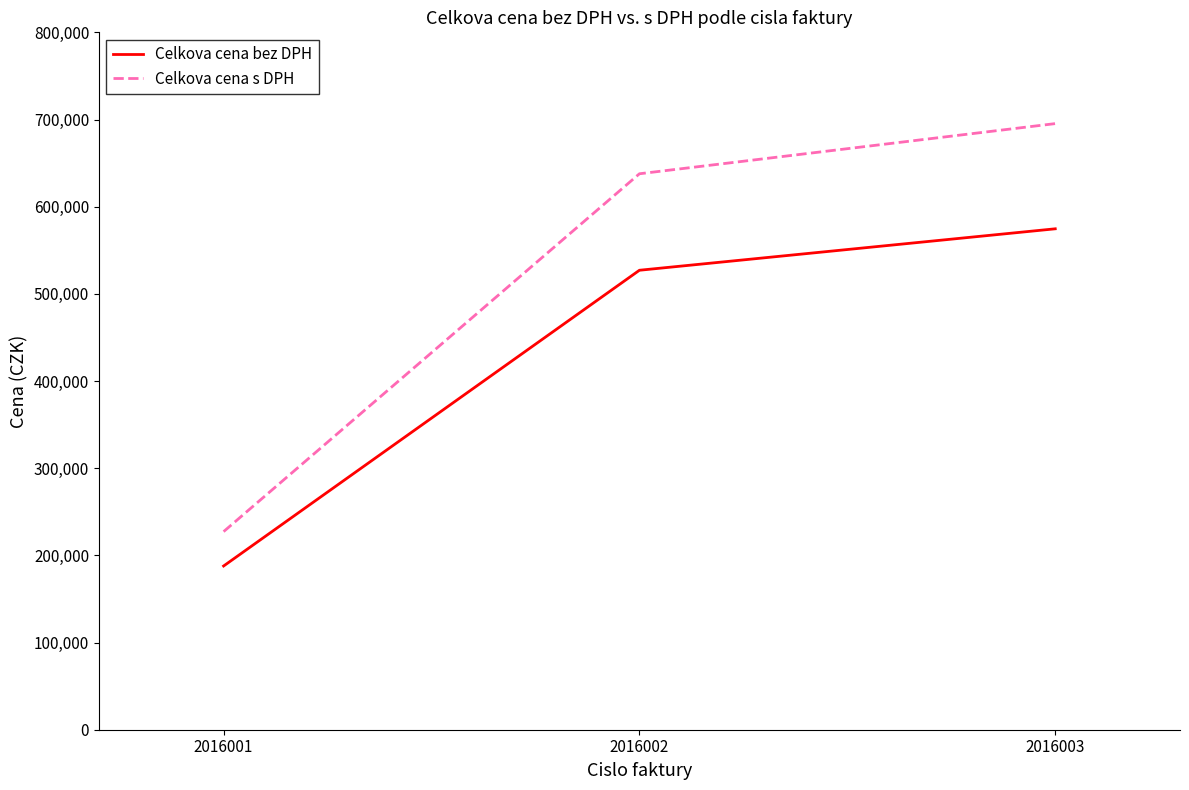

What is the spread (max minus min) of values at 2016003?

120671.5